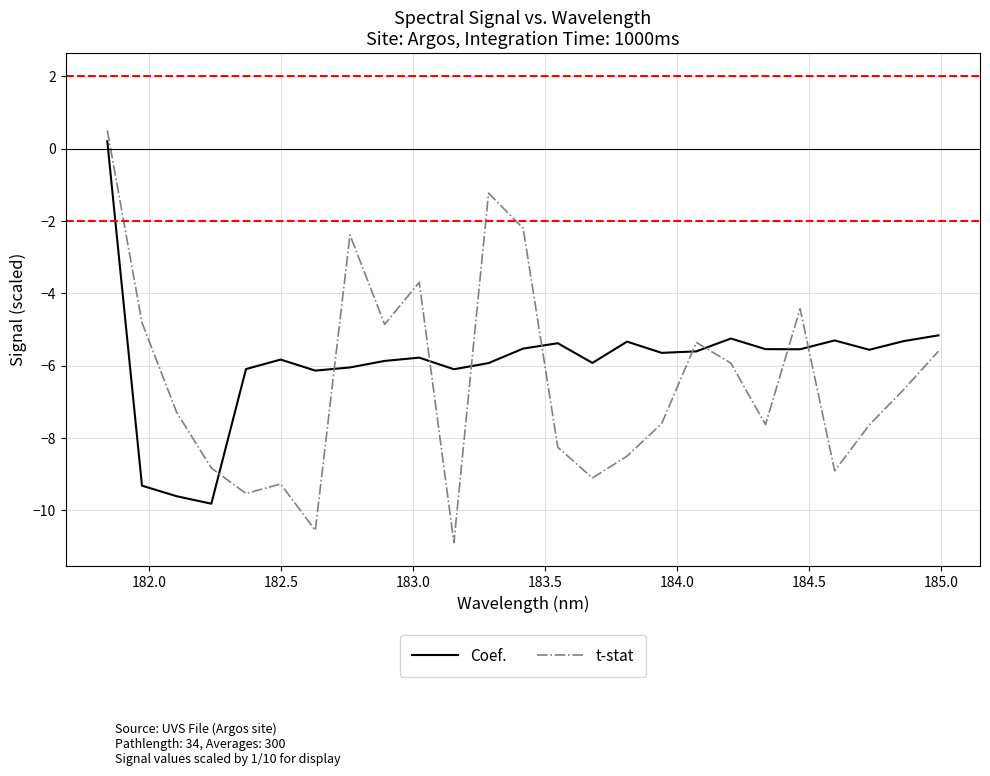

Which series has the widest spread of values?

t-stat